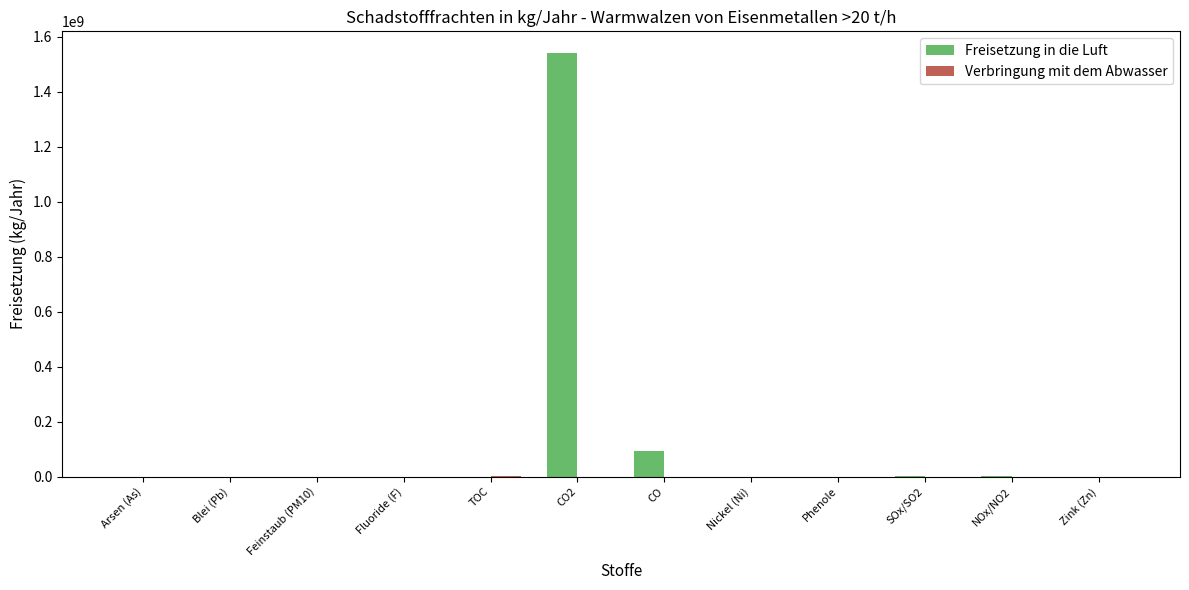

Which series has the largest total across all categories?

Freisetzung in die Luft